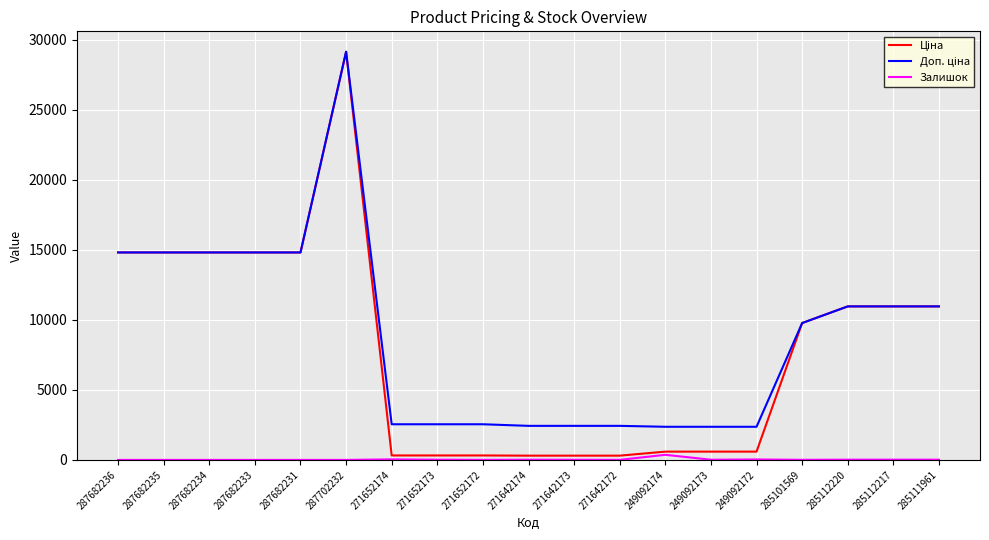

At which category does the chart reach its peak across all series?

287702232